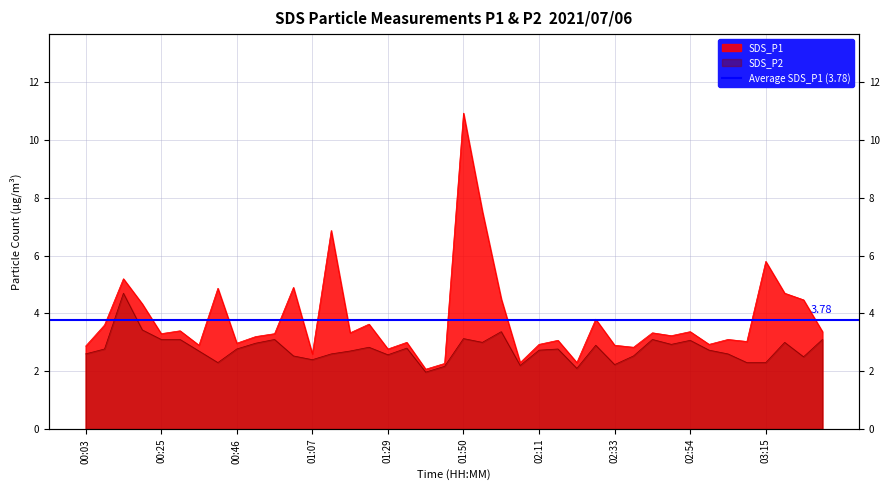

What position from the left is 02:43?

31